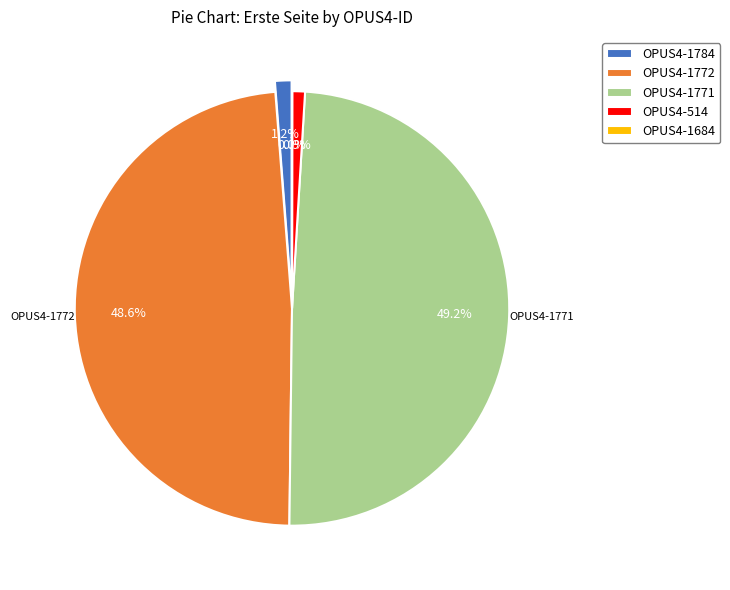

To the nearest percent, what is the difference between the largest and smallest slice percentages?

49%